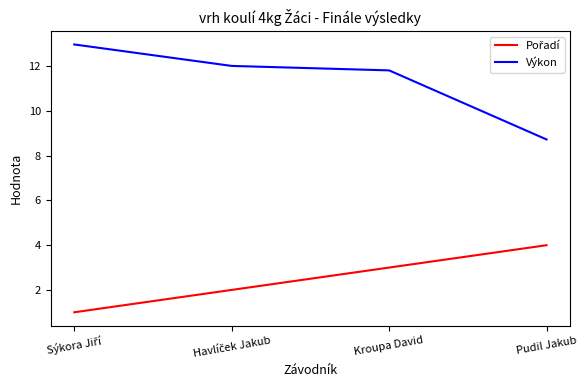

True or false: Výkon has a value of 15.7 at Pudil Jakub.

False